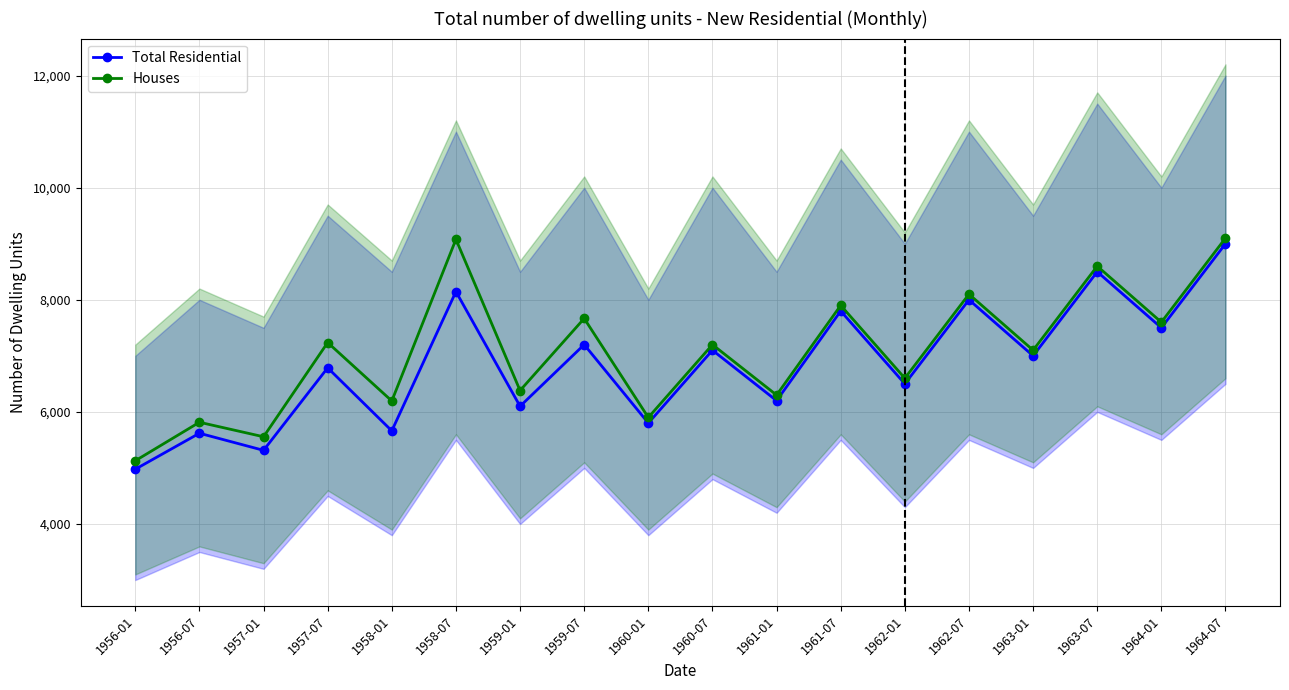

How many interior local valleys does the Total Residential series have?

8